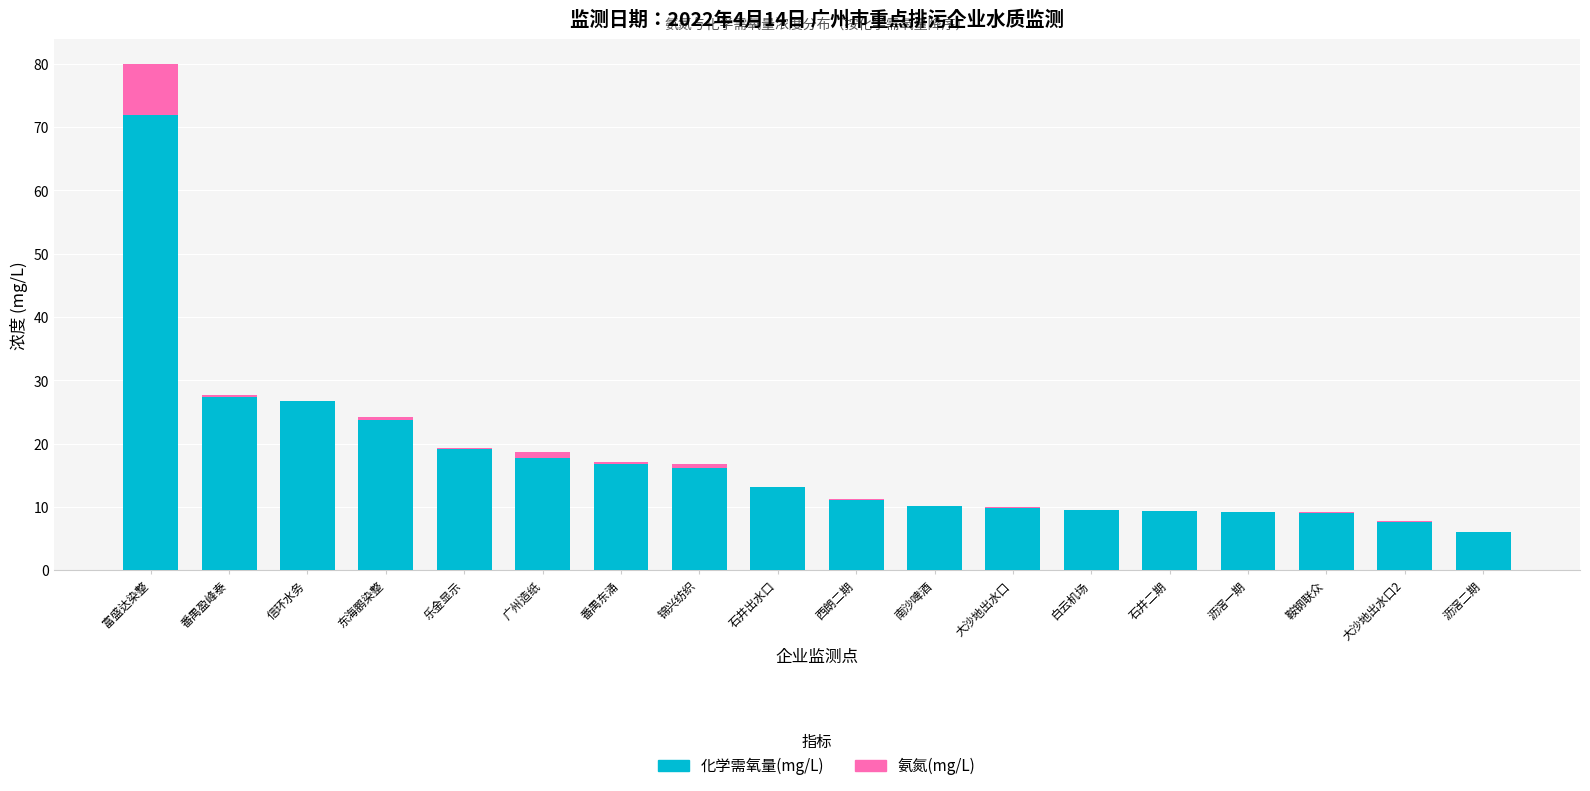

True or false: 化学需氧量(mg/L) has a value of 9.1 at 鞍钢联众.

True